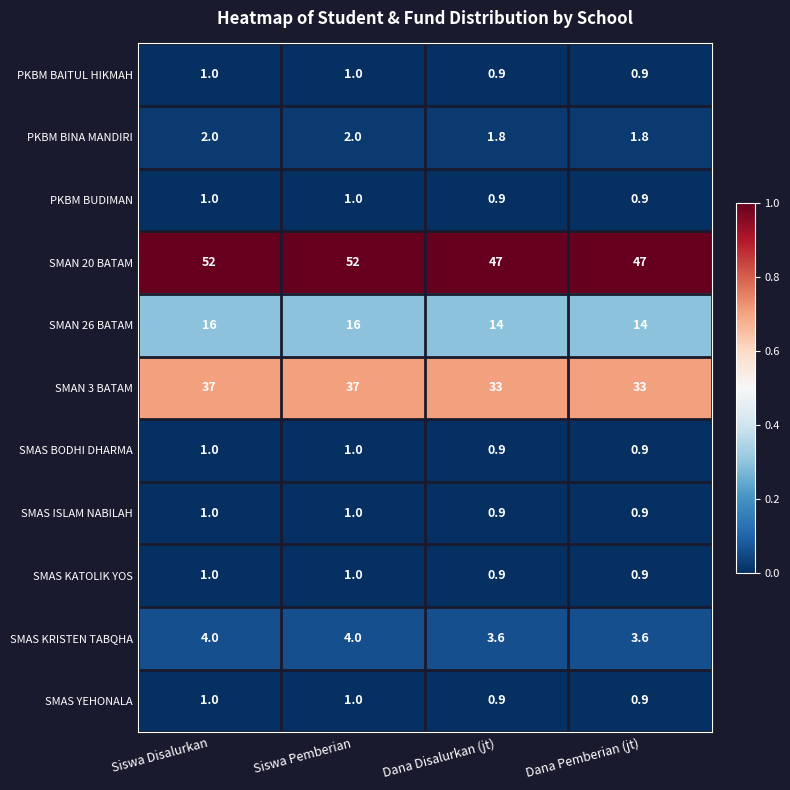

Which series has the largest total across all categories?

SMAN 20 BATAM